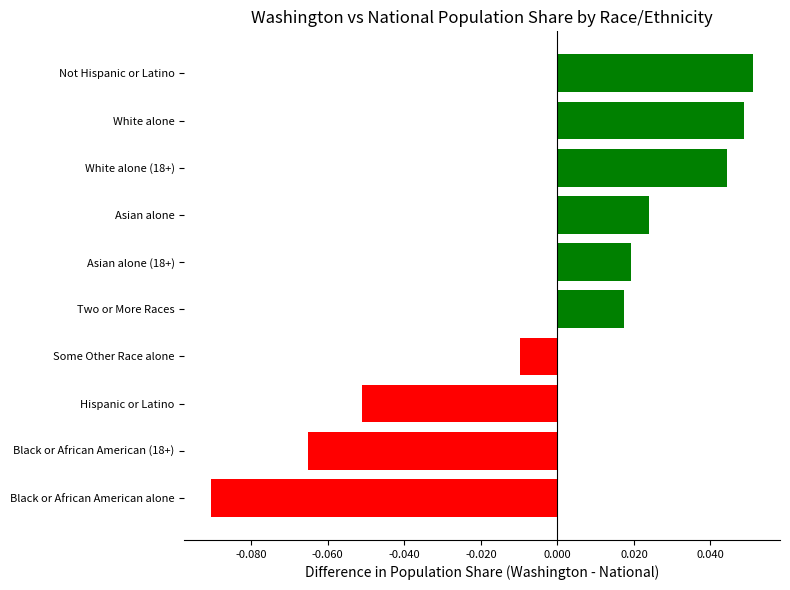

Are the bars grouped side by side (vs. stacked)?

No